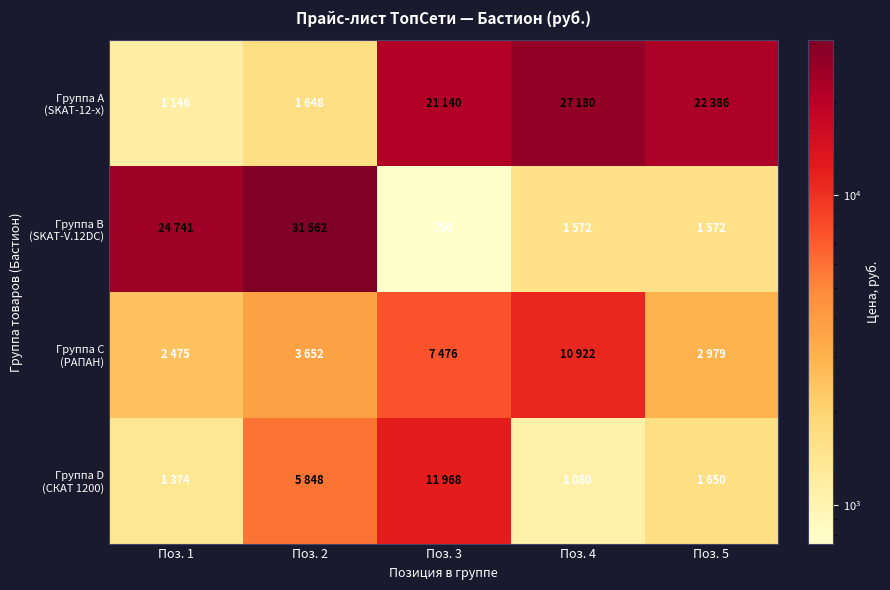

The value of Группа B (SKAT-V.12DC) at Поз. 5 is 2631.1. True or false?

False